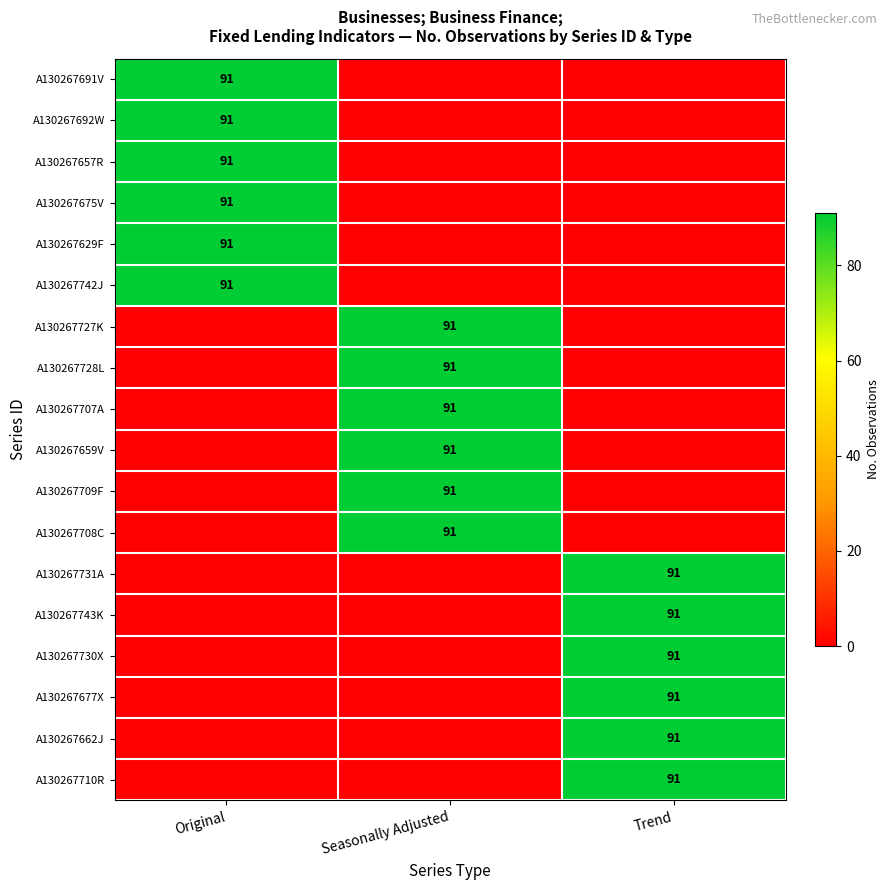

The A130267659V series shows 57 at Seasonally Adjusted. True or false?

False